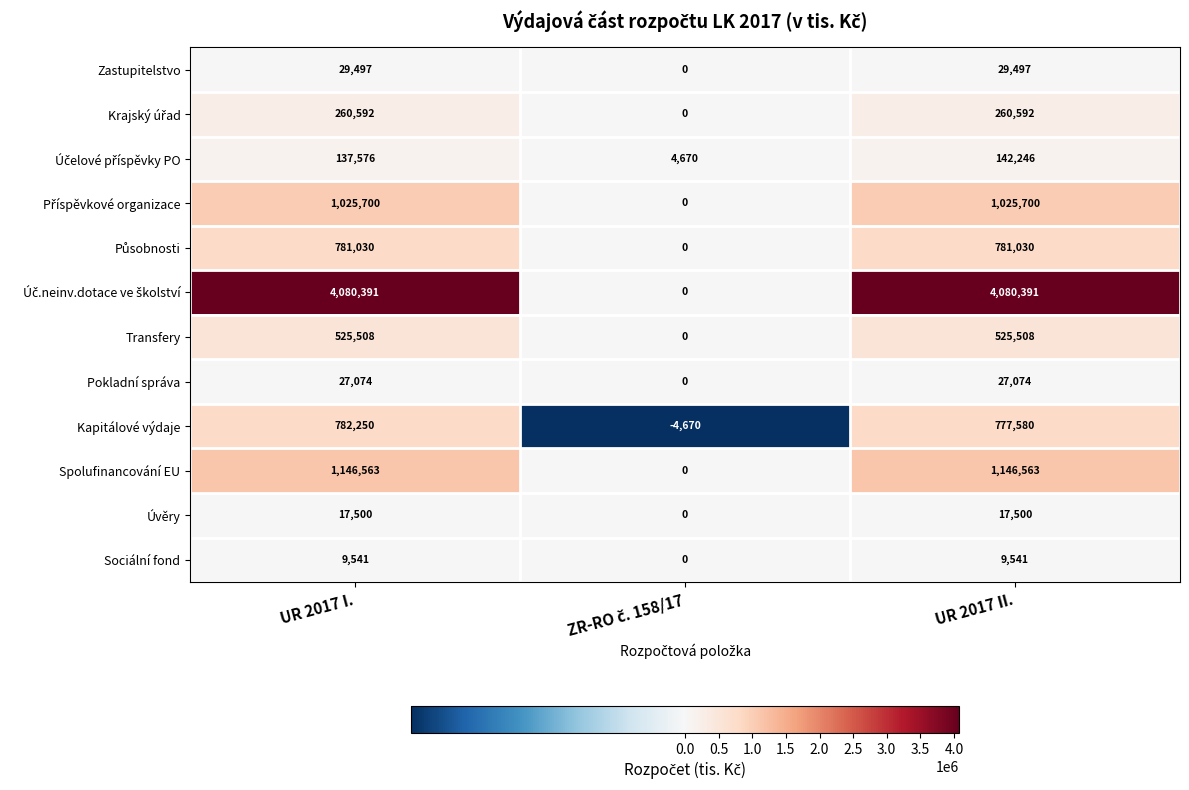

What is the spread (max minus min) of values at UR 2017 II.?

4070850